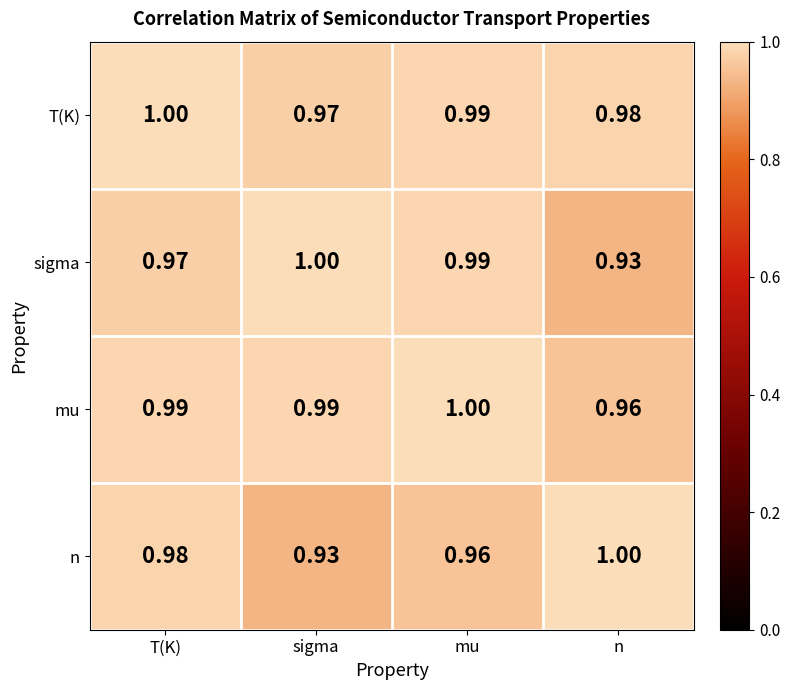

At which label is n closest to 0?

sigma